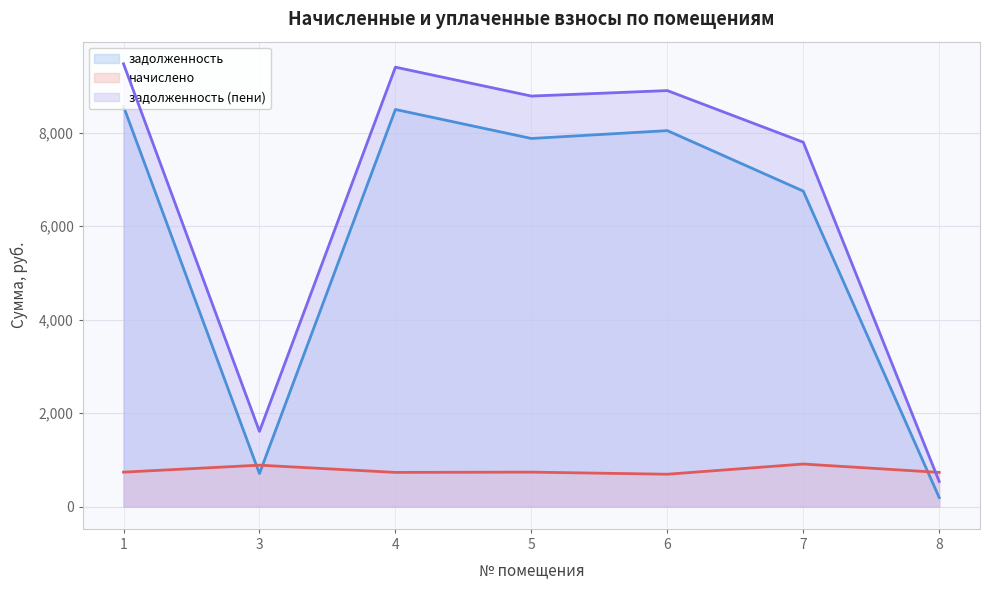

What is the value of the задолженность point at the 5th from the left?

8043.1